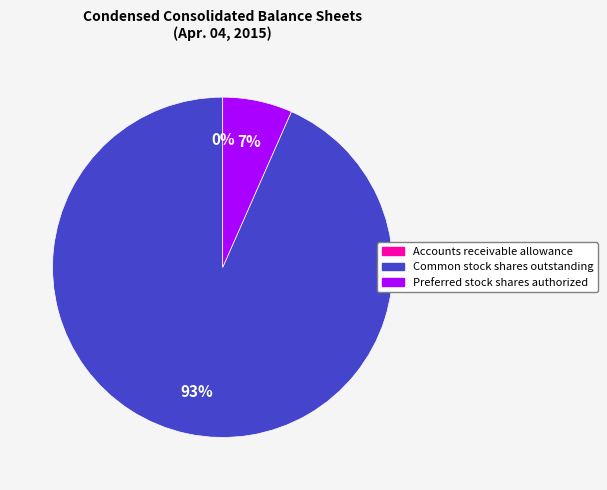

What percentage is the Common stock shares outstanding slice, to the nearest percent?

93%